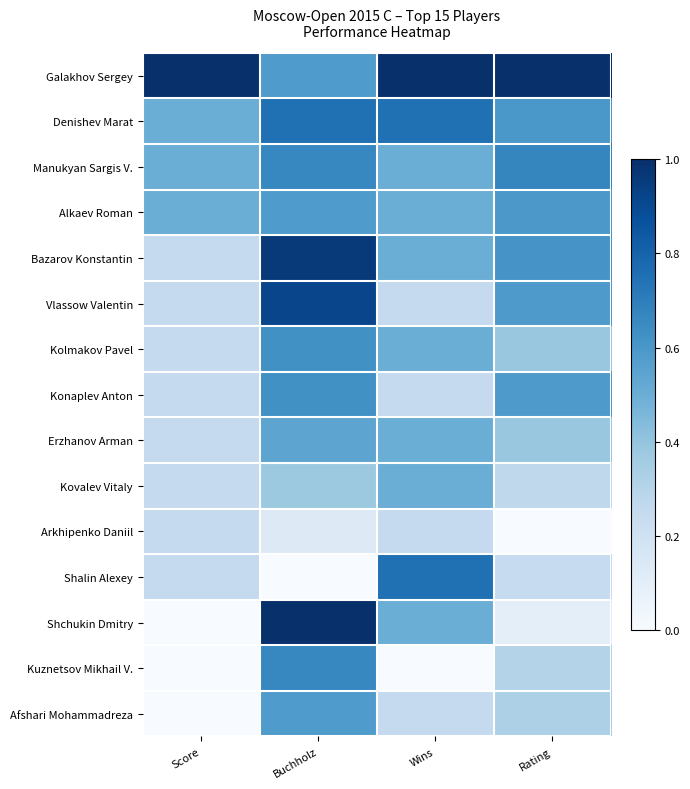

What is the difference between the highest and lowest values at Buchholz?

1.0